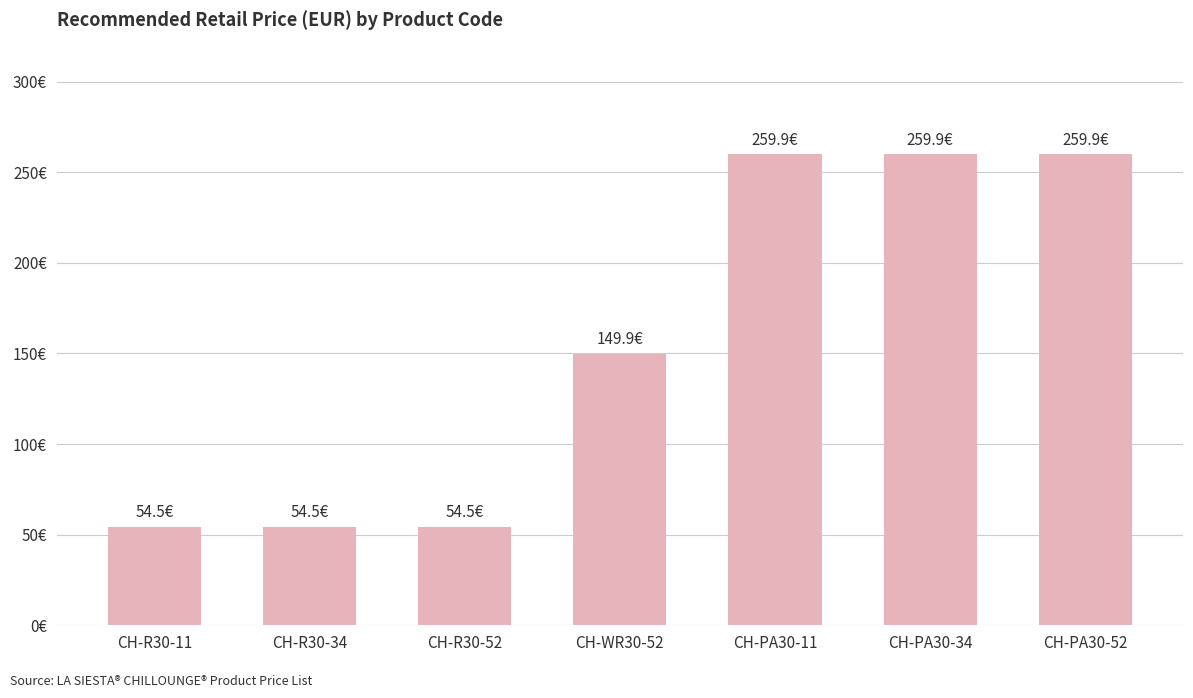

What is the ratio of the value at CH-R30-11 to the value at CH-R30-52?

1.0